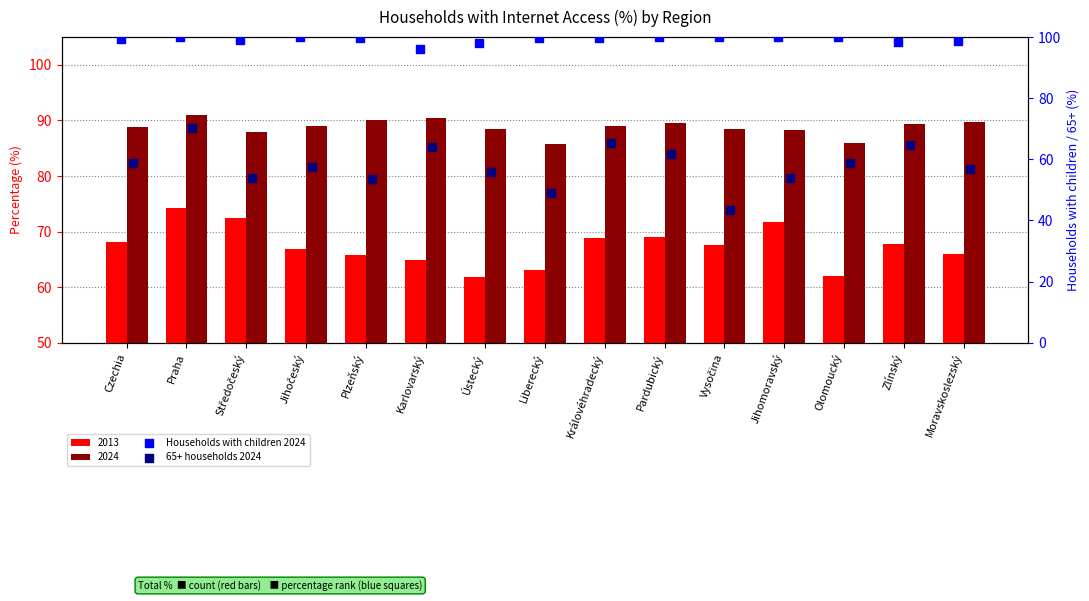

Which series has the largest Y range (max minus min)?

65+ households 2024